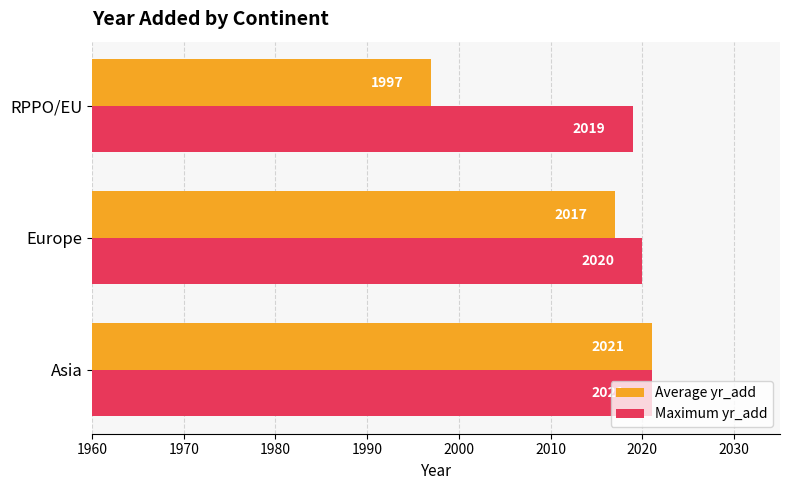

What is the smallest value displayed?

1997